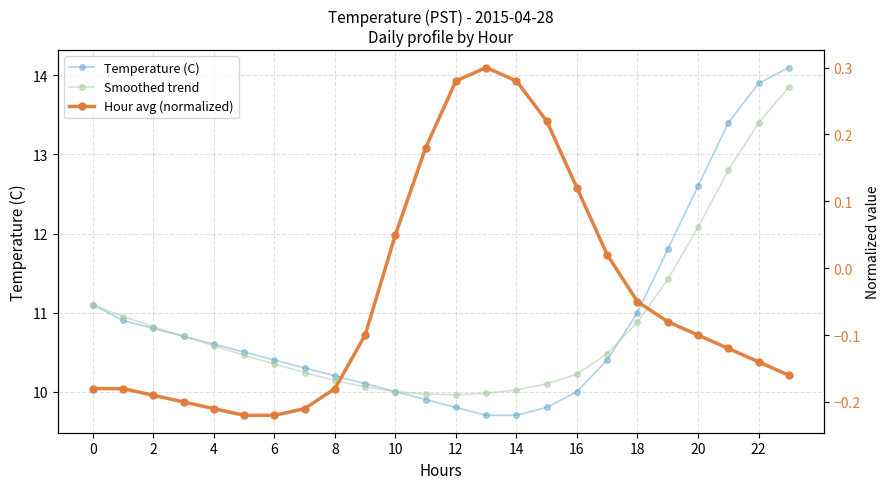

Is it true that Hour avg (normalized) equals -0.1 at 21?

False